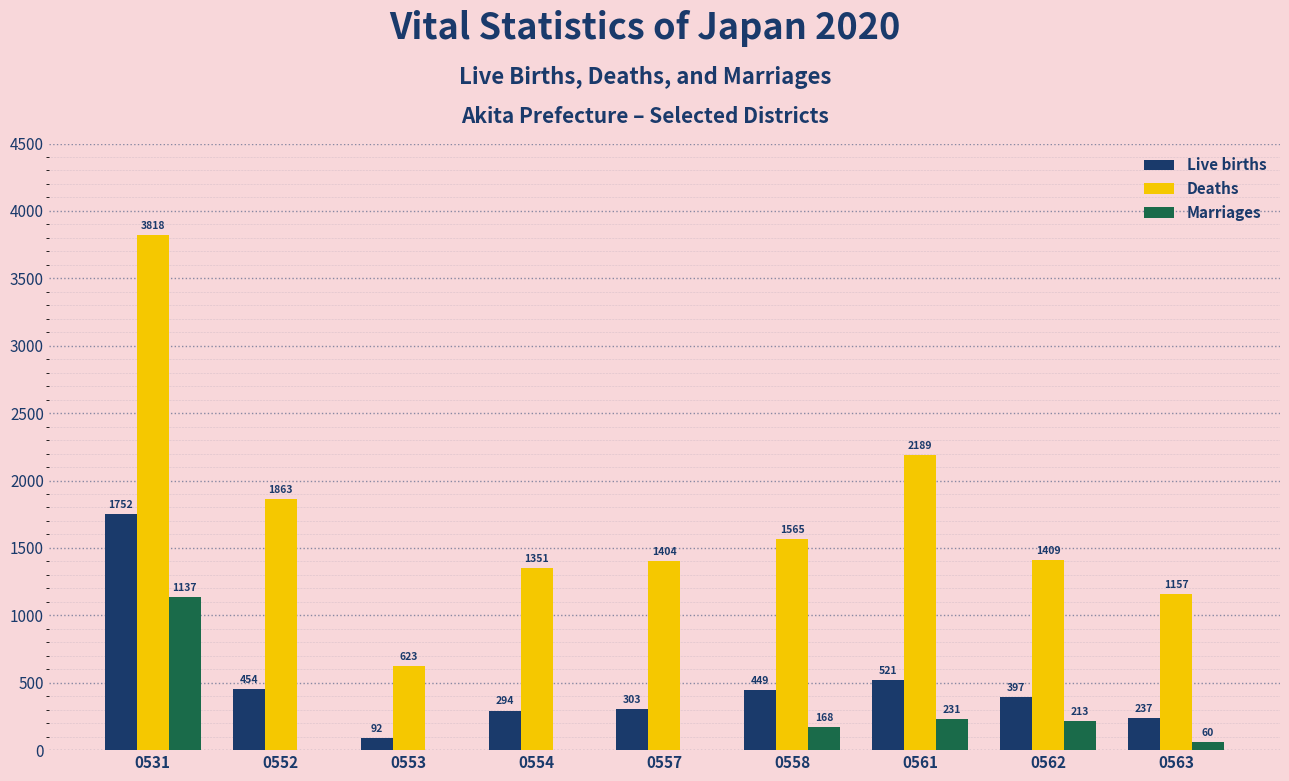

What is the average value of the Live births series?

500